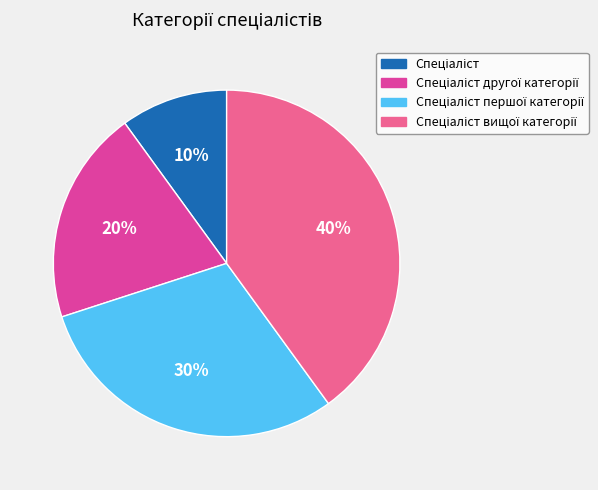

To the nearest percent, what is the difference between the largest and smallest slice percentages?

30%